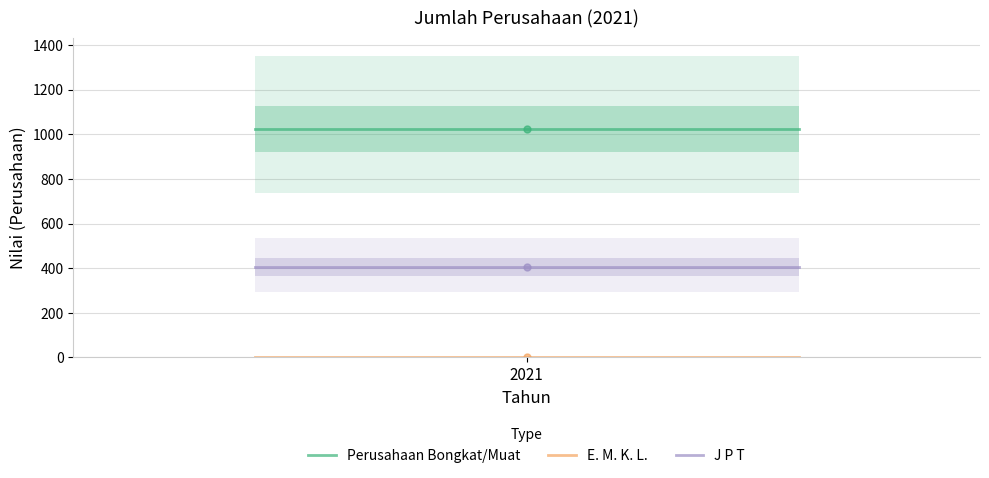

What are all the series names shown in the legend?

Perusahaan Bongkat/Muat, E. M. K. L., J P T